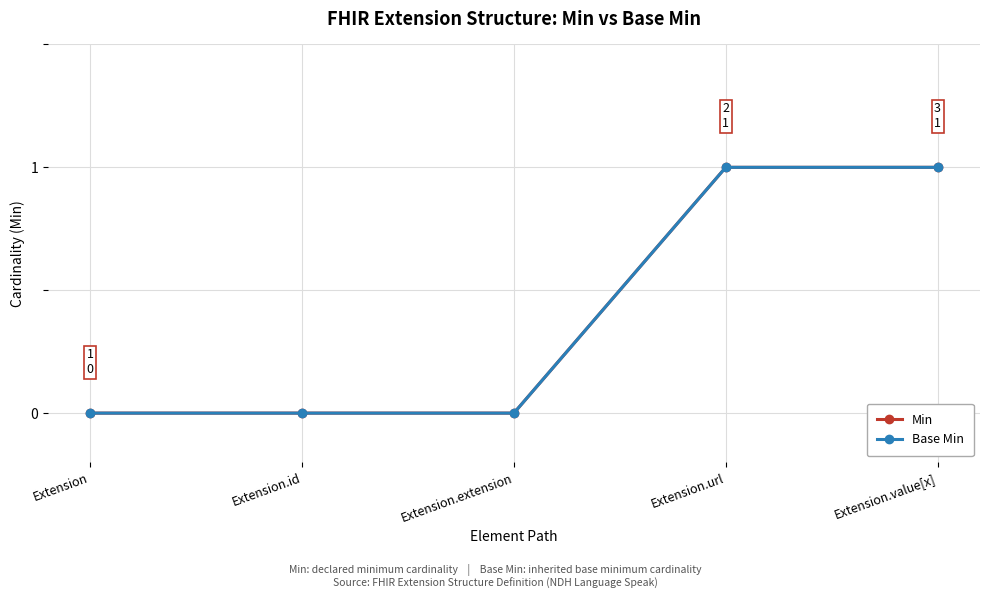

Is the value of Min at Extension.url greater than the value of Base Min at Extension?

Yes